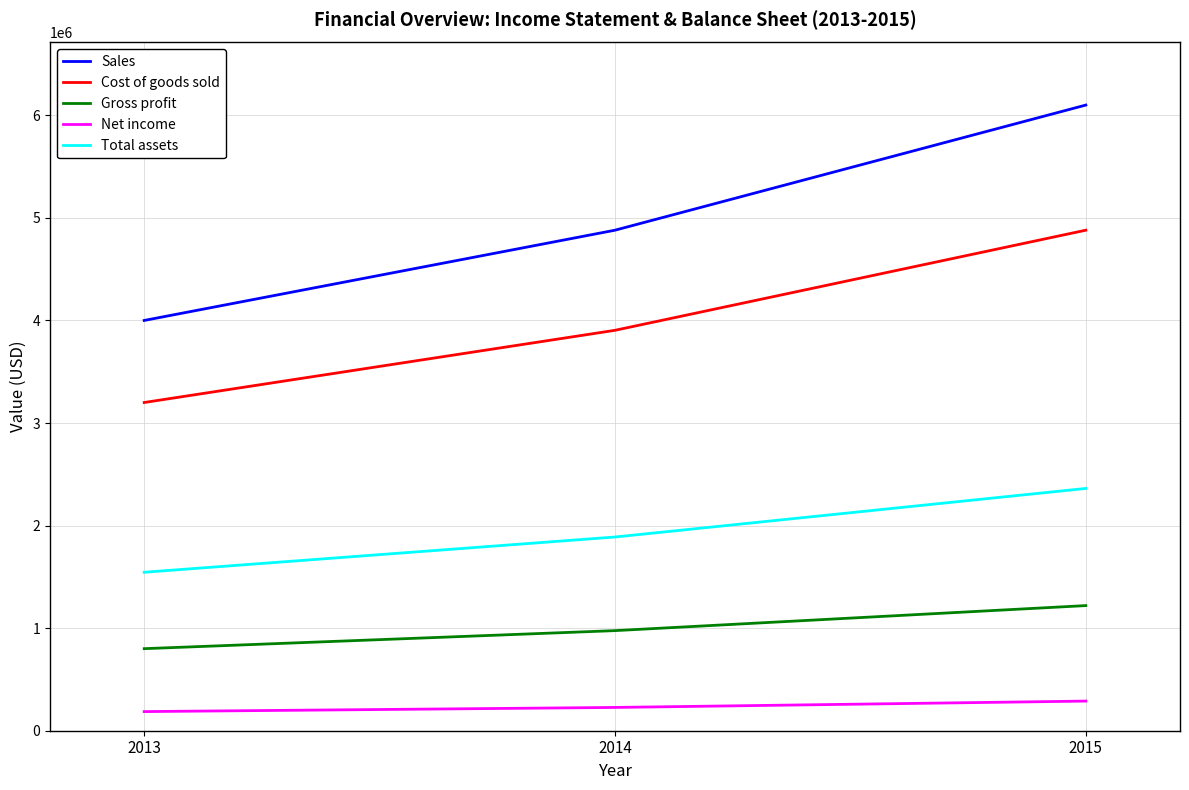

What is the maximum value shown in the chart?

6100000